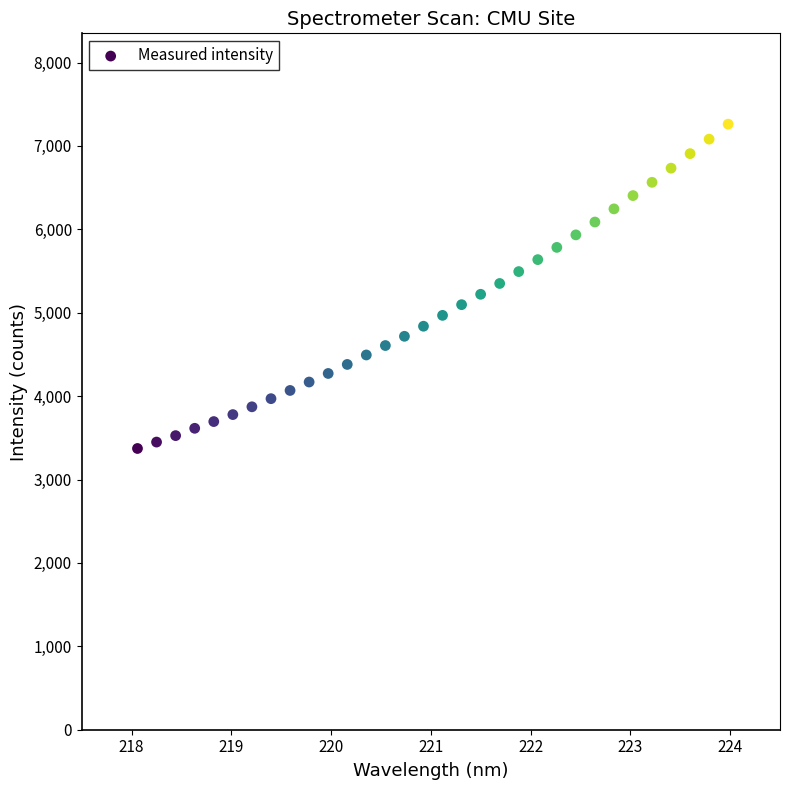

What is the range of Y values (max minus min)?

3888.8